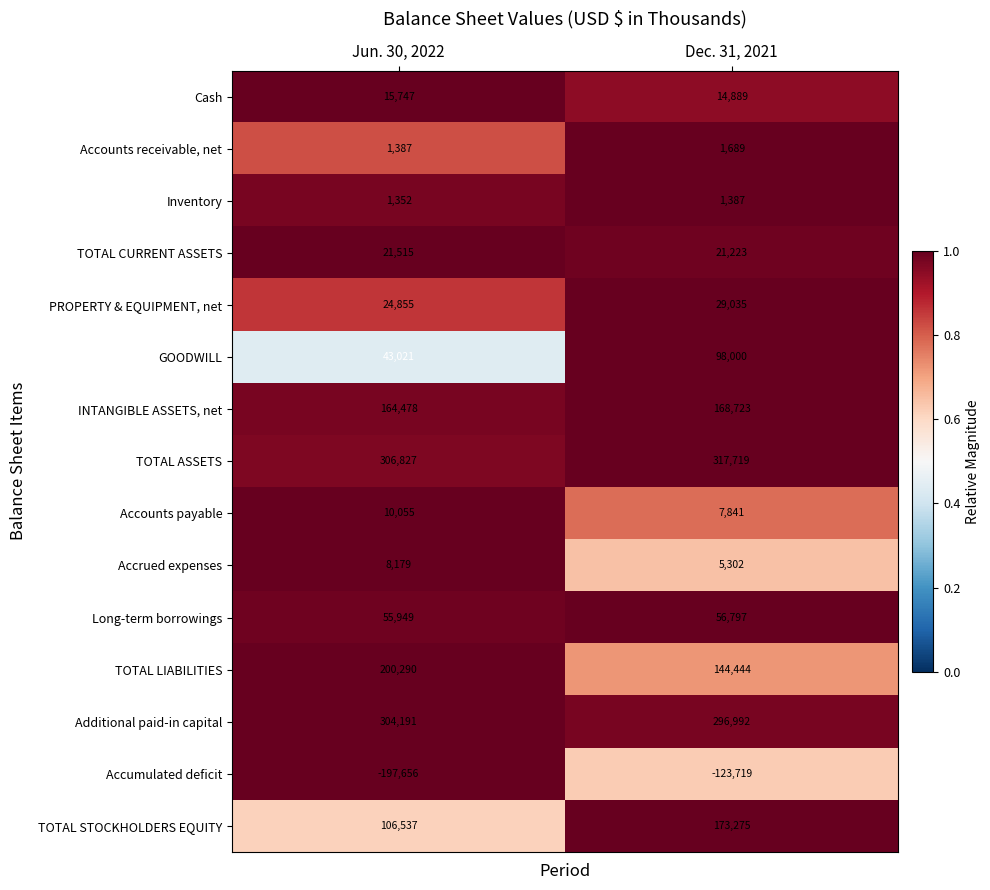

Rank the series by their maximum value, from lowest to highest.

Accumulated deficit, Inventory, Accounts receivable, net, Accrued expenses, Accounts payable, Cash, TOTAL CURRENT ASSETS, PROPERTY & EQUIPMENT, net, Long-term borrowings, GOODWILL, INTANGIBLE ASSETS, net, TOTAL STOCKHOLDERS EQUITY, TOTAL LIABILITIES, Additional paid-in capital, TOTAL ASSETS